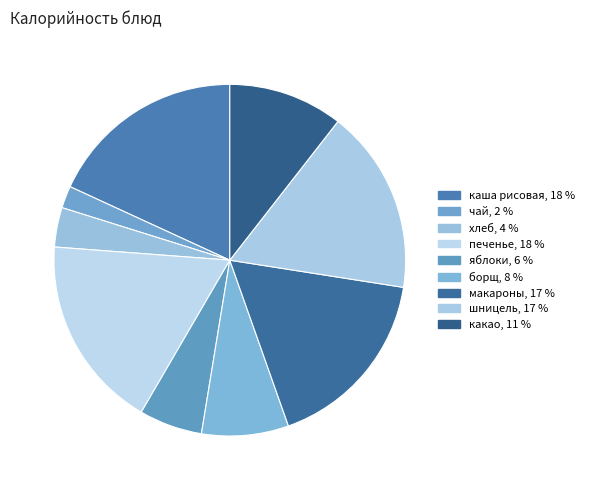

Is яблоки the majority of the pie?

No